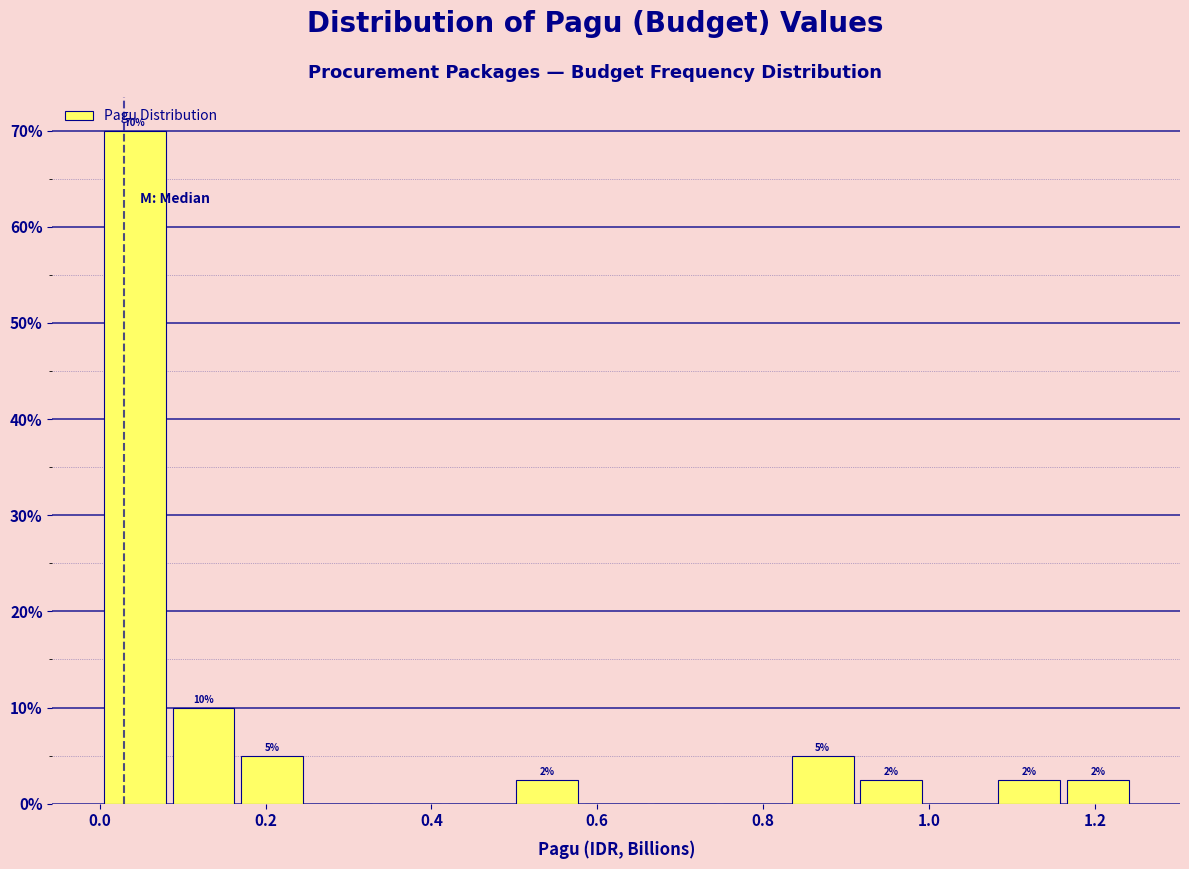

Which range on the x-axis has the tallest bar?

0.00 to 0.08